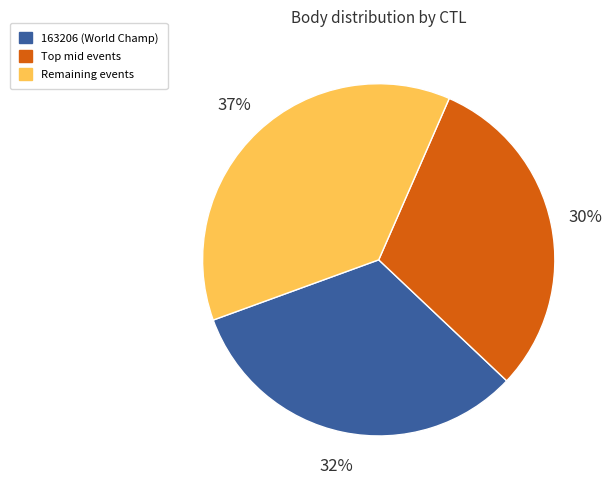

To the nearest percent, what is the combined percentage of 163206 (World Champ) and Remaining events?

70%